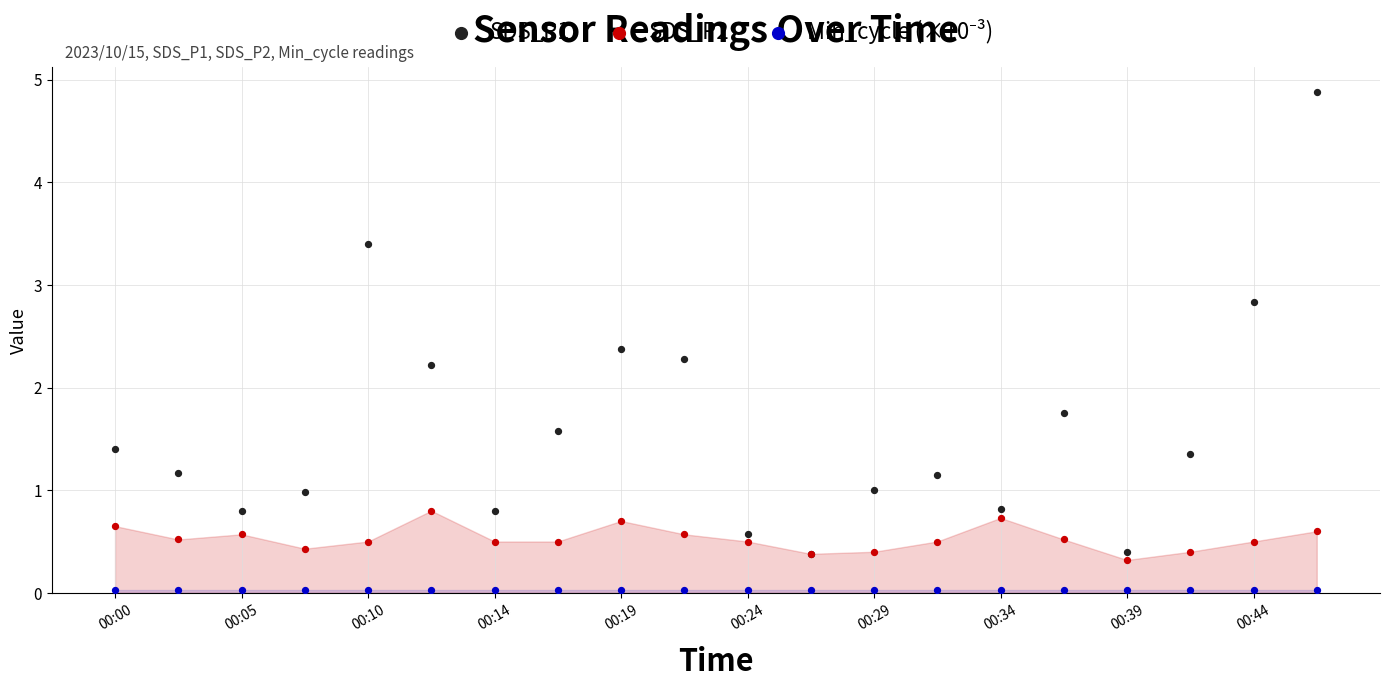

Which series contains the highest Y value?

SDS_P1